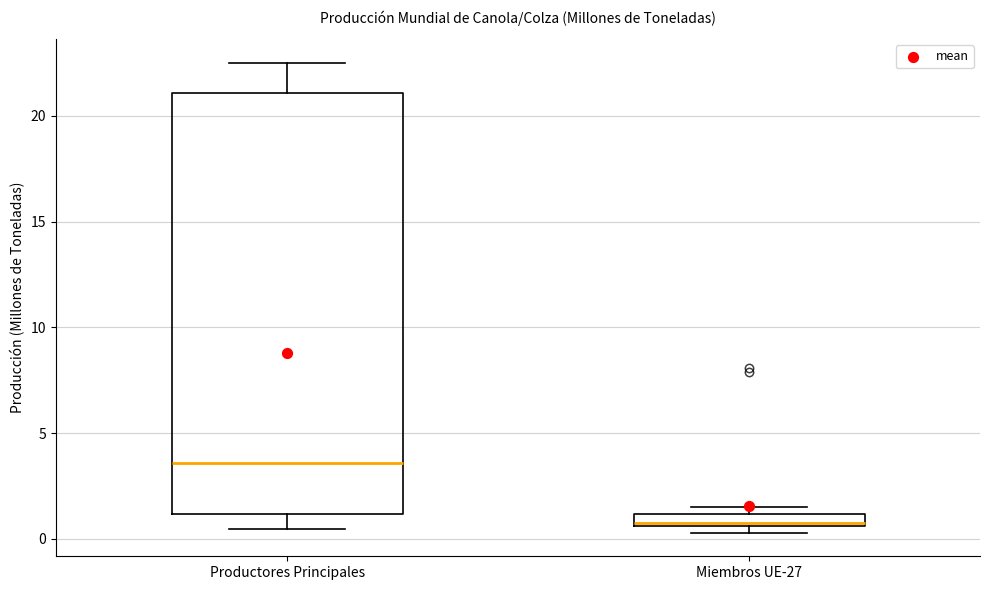

Where does the upper whisker of the box for Productores Principales end on the y-axis? The values are not printed on the chart, so give them approximately, as read against the axis.

22.5